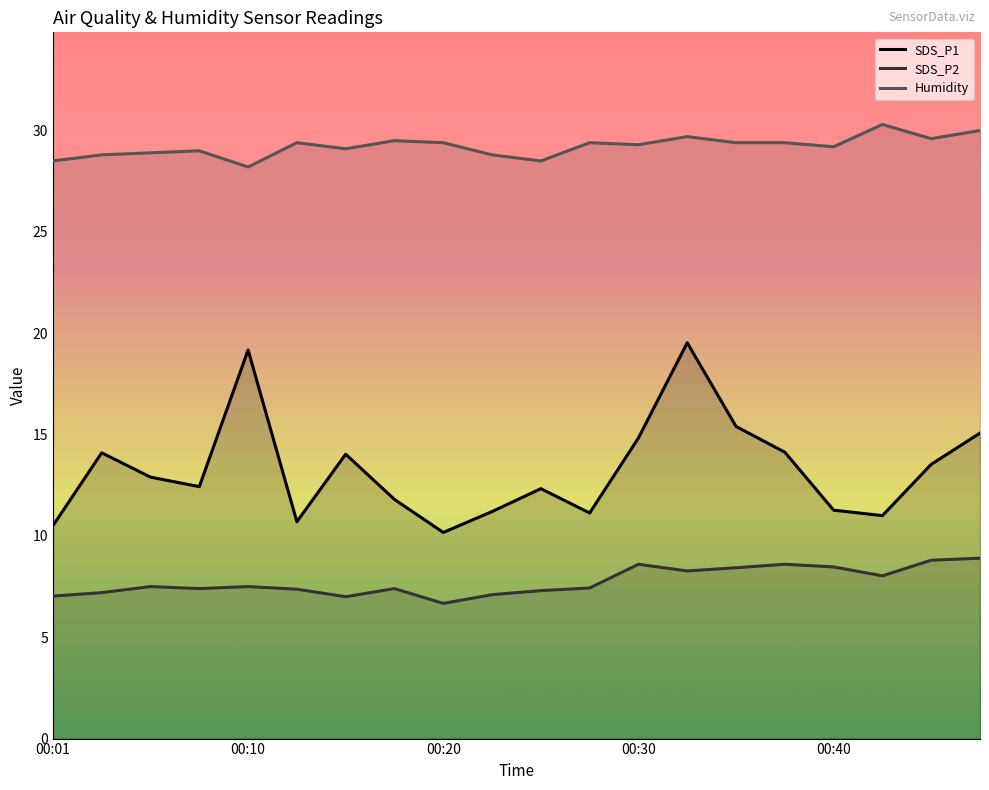

At which label does SDS_P1 first exceed 12?

00:03